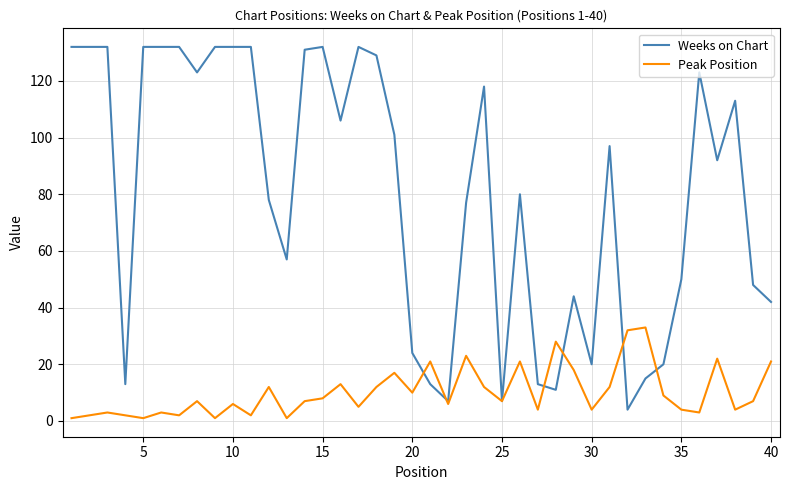

What is the greatest value displayed?

132